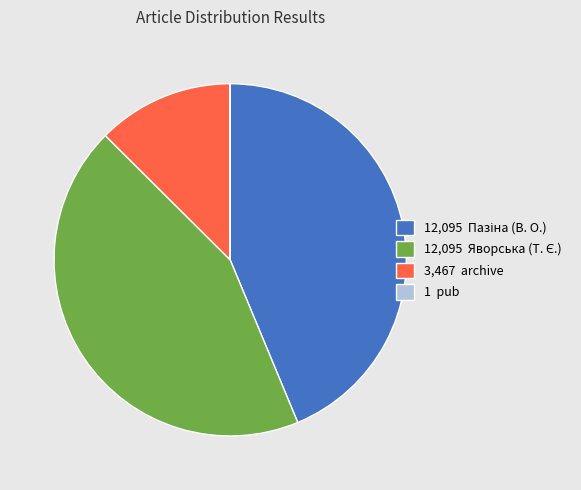

Is it true that 3,467 archive is 22% of the pie?

False